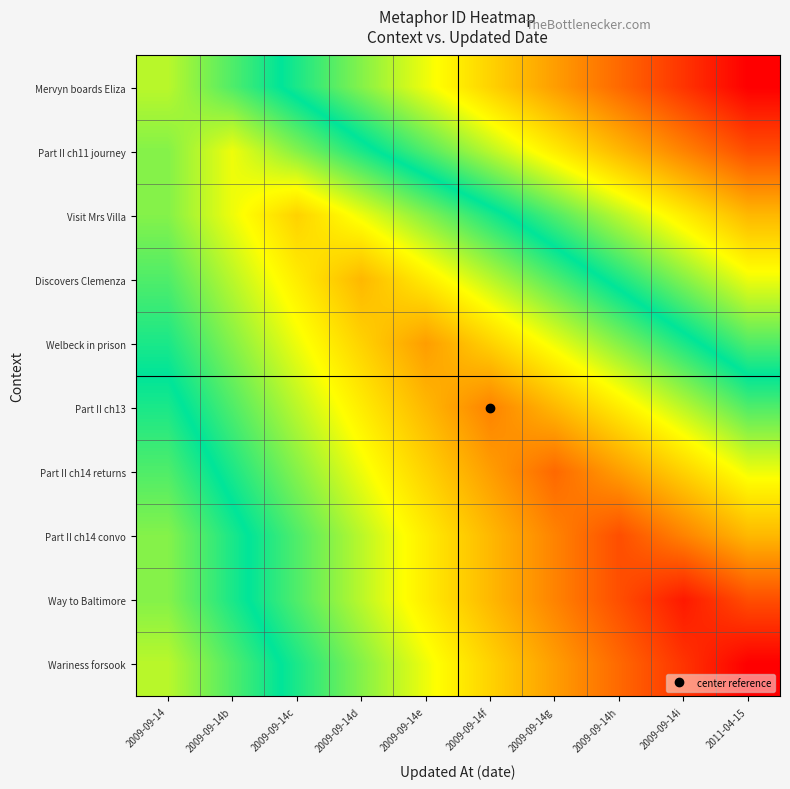

Reading left to right, transcribe all the data shown in this chart.

Mervyn boards Eliza: 2009-09-14=0.6	2009-09-14b=0.6	2009-09-14c=0.5	2009-09-14d=0.4	2009-09-14e=0.3	2009-09-14f=0.3	2009-09-14g=0.2	2009-09-14h=0.1	2009-09-14i=0.1	2011-04-15=0.0
Part II ch11 journey: 2009-09-14=0.6	2009-09-14b=0.7	2009-09-14c=0.6	2009-09-14d=0.5	2009-09-14e=0.4	2009-09-14f=0.4	2009-09-14g=0.3	2009-09-14h=0.2	2009-09-14i=0.2	2011-04-15=0.1
Visit Mrs Villa: 2009-09-14=0.6	2009-09-14b=0.7	2009-09-14c=0.7	2009-09-14d=0.7	2009-09-14e=0.6	2009-09-14f=0.5	2009-09-14g=0.4	2009-09-14h=0.4	2009-09-14i=0.3	2011-04-15=0.2
Discovers Clemenza: 2009-09-14=0.6	2009-09-14b=0.6	2009-09-14c=0.7	2009-09-14d=0.8	2009-09-14e=0.7	2009-09-14f=0.6	2009-09-14g=0.6	2009-09-14h=0.5	2009-09-14i=0.4	2011-04-15=0.3
Welbeck in prison: 2009-09-14=0.5	2009-09-14b=0.6	2009-09-14c=0.7	2009-09-14d=0.7	2009-09-14e=0.8	2009-09-14f=0.7	2009-09-14g=0.7	2009-09-14h=0.6	2009-09-14i=0.5	2011-04-15=0.4
Part II ch13: 2009-09-14=0.5	2009-09-14b=0.6	2009-09-14c=0.6	2009-09-14d=0.7	2009-09-14e=0.8	2009-09-14f=0.8	2009-09-14g=0.8	2009-09-14h=0.7	2009-09-14i=0.6	2011-04-15=0.6
Part II ch14 returns: 2009-09-14=0.4	2009-09-14b=0.5	2009-09-14c=0.6	2009-09-14d=0.7	2009-09-14e=0.7	2009-09-14f=0.8	2009-09-14g=0.9	2009-09-14h=0.8	2009-09-14i=0.7	2011-04-15=0.7
Part II ch14 convo: 2009-09-14=0.4	2009-09-14b=0.5	2009-09-14c=0.6	2009-09-14d=0.6	2009-09-14e=0.7	2009-09-14f=0.8	2009-09-14g=0.8	2009-09-14h=0.9	2009-09-14i=0.8	2011-04-15=0.8
Way to Baltimore: 2009-09-14=0.4	2009-09-14b=0.5	2009-09-14c=0.6	2009-09-14d=0.6	2009-09-14e=0.7	2009-09-14f=0.8	2009-09-14g=0.8	2009-09-14h=0.9	2009-09-14i=1.0	2011-04-15=0.9
Wariness forsook: 2009-09-14=0.4	2009-09-14b=0.4	2009-09-14c=0.5	2009-09-14d=0.6	2009-09-14e=0.7	2009-09-14f=0.7	2009-09-14g=0.8	2009-09-14h=0.9	2009-09-14i=0.9	2011-04-15=1.0